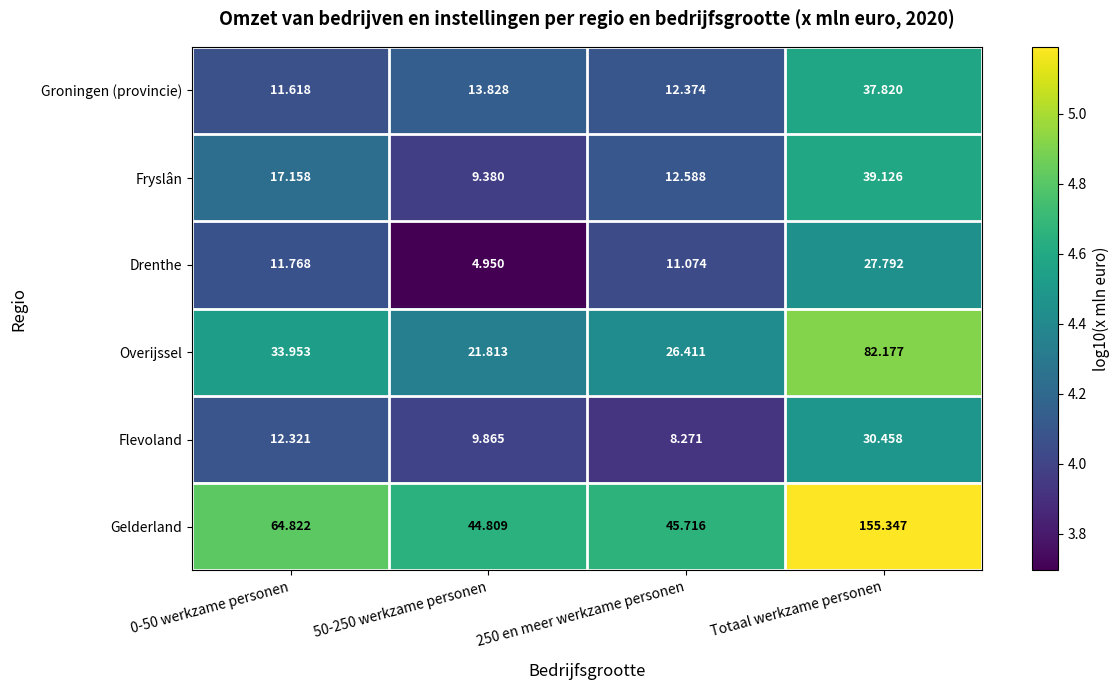

At 50-250 werkzame personen, list the series in order from smallest to largest.

Drenthe, Fryslân, Flevoland, Groningen (provincie), Overijssel, Gelderland